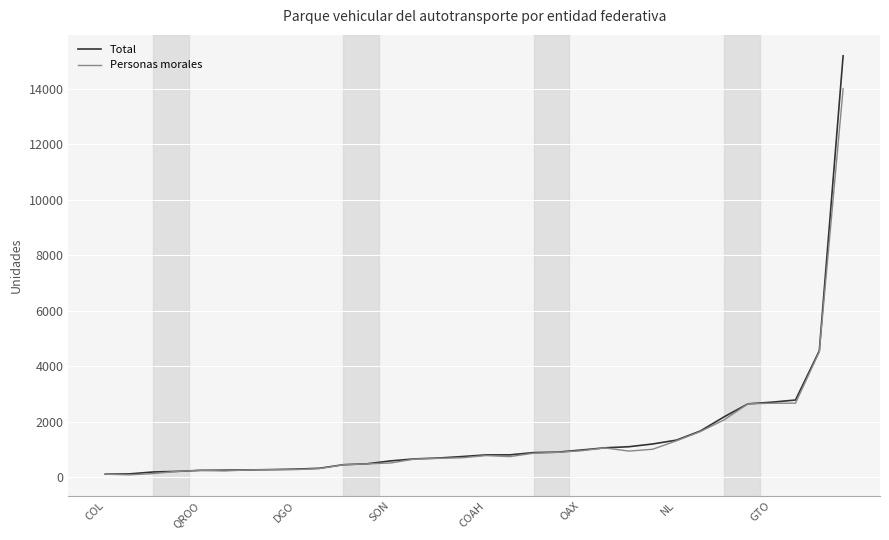

Which series has the widest spread of values?

Total